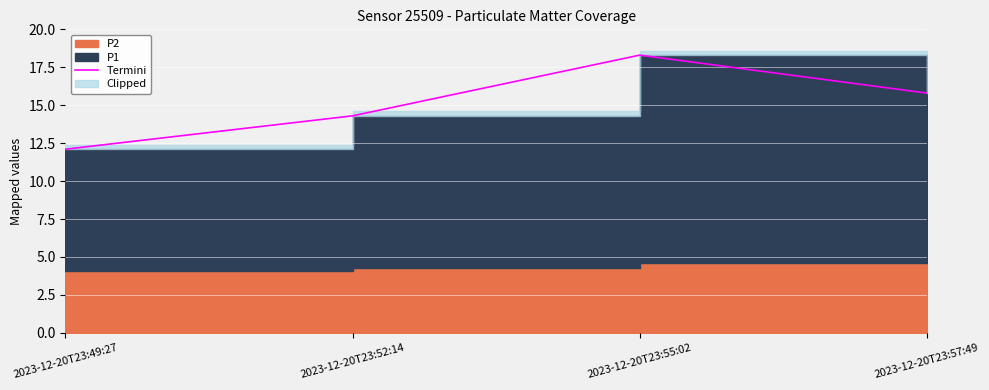

Is it true that the value at 2023-12-20T23:55:02 is 18.3?

True